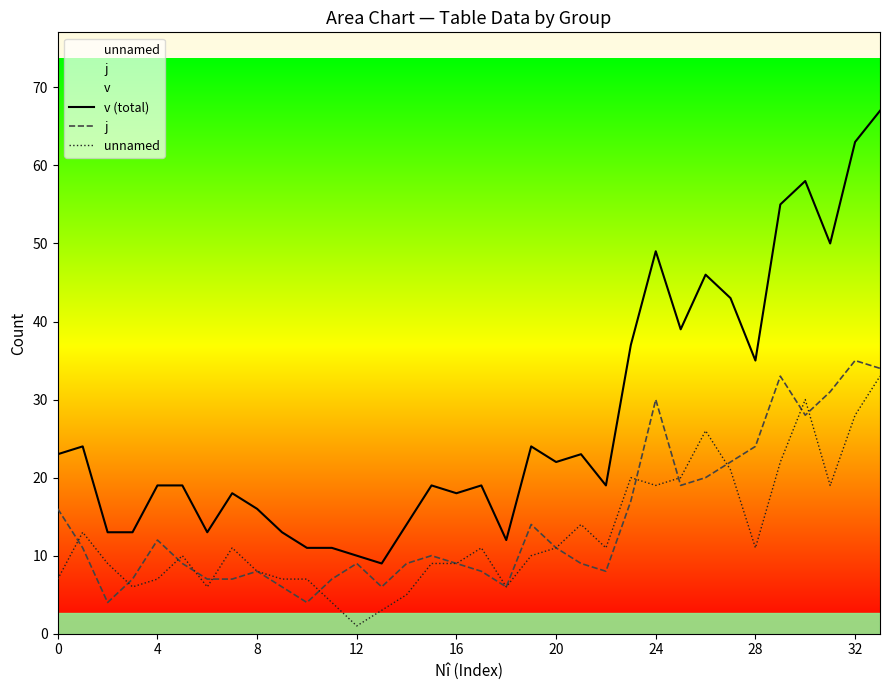

Does the chart display data point markers on the line(s)?

No